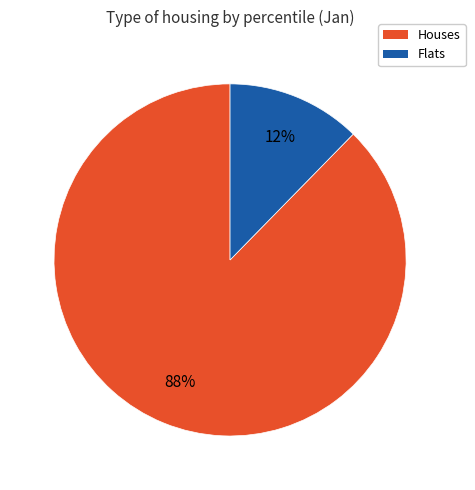

Which category has the biggest portion of the pie?

Houses